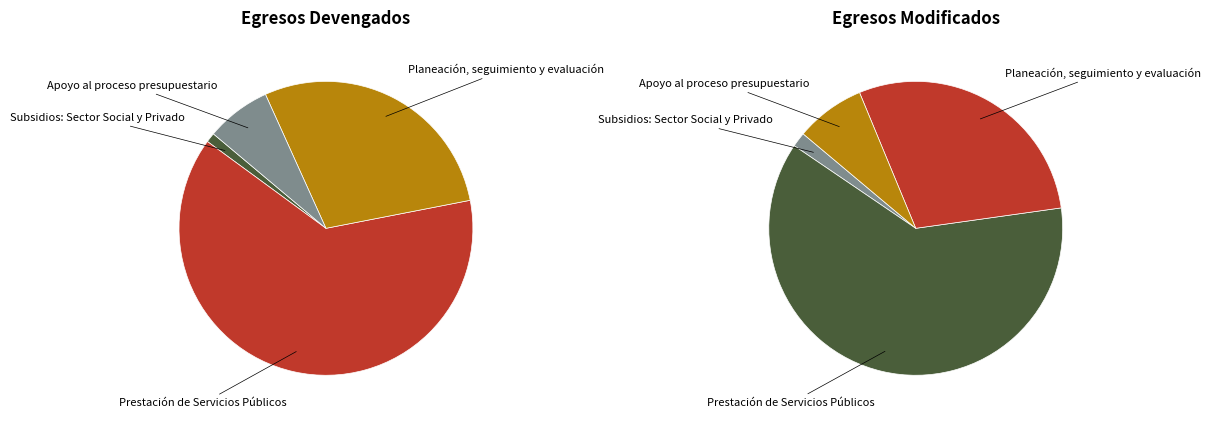

Which slice is the largest?

Prestación de Servicios Públicos